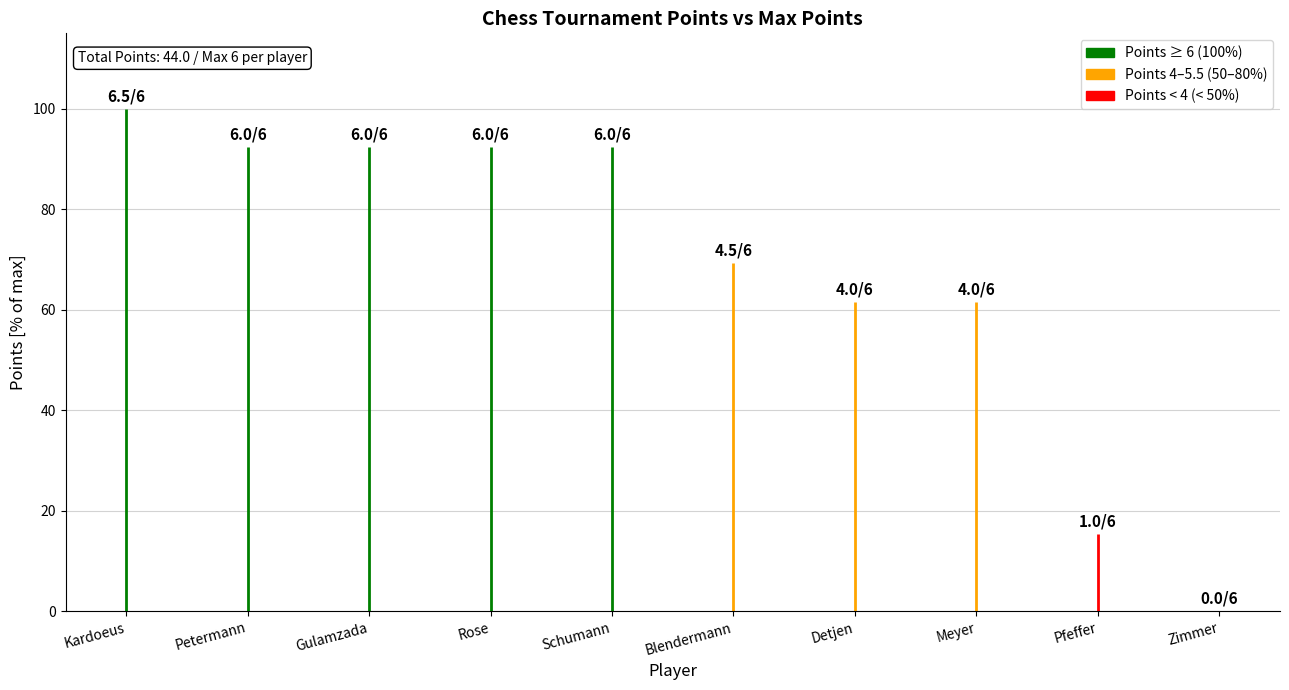

List the labels in order of TB1 value, largest first.

Kardoeus, Petermann, Gulamzada, Rose, Schumann, Detjen, Blendermann, Meyer, Pfeffer, Zimmer